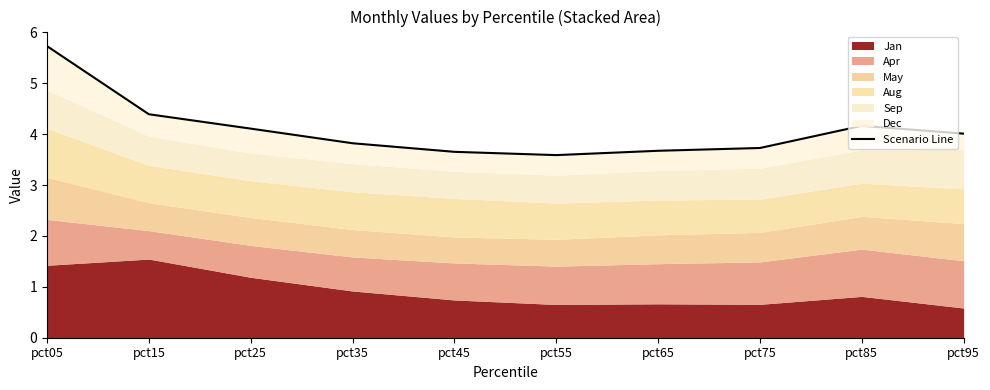

What is the change in value from pct05 to pct35?

-1.9